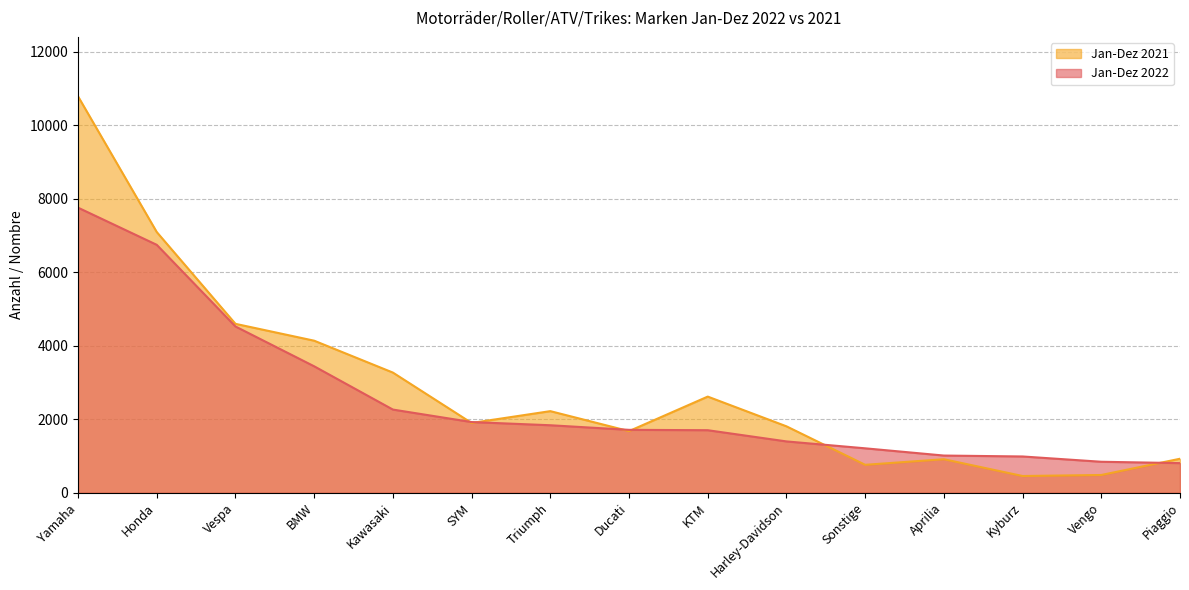

What position from the left is Kawasaki?

5